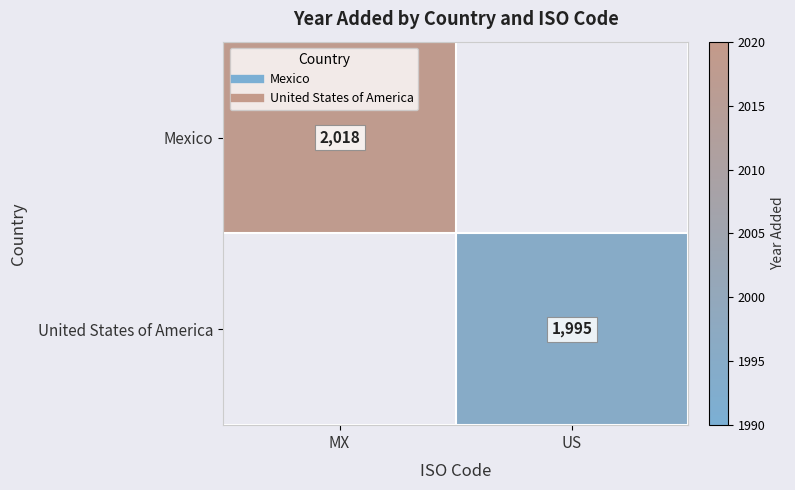

Rank the categories by United States of America value from highest to lowest.

MX, US